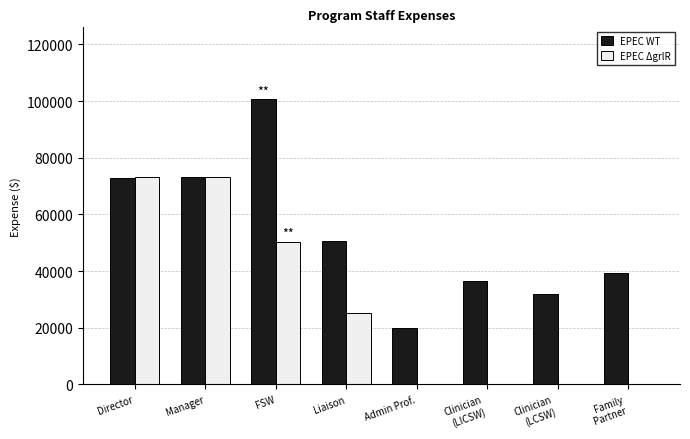

What is the approximate value of EPEC ΔgrlR at Liaison?

25364.5